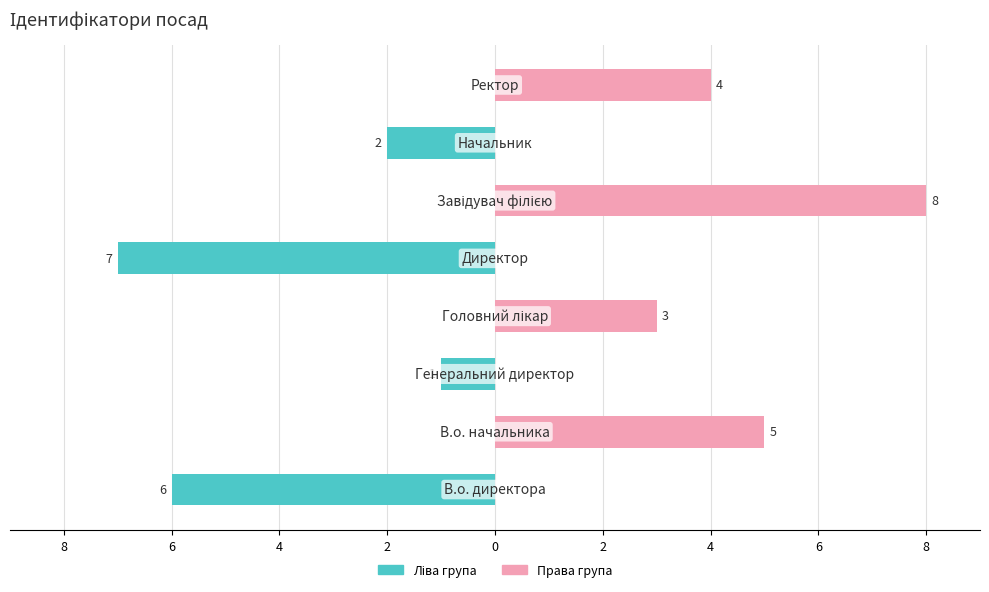

Reading right to left, list all the values displayed in this chart.

Ліва група: 0	-2	0	-7	0	-1	0	-6
Права група: 4	0	8	0	3	0	5	0